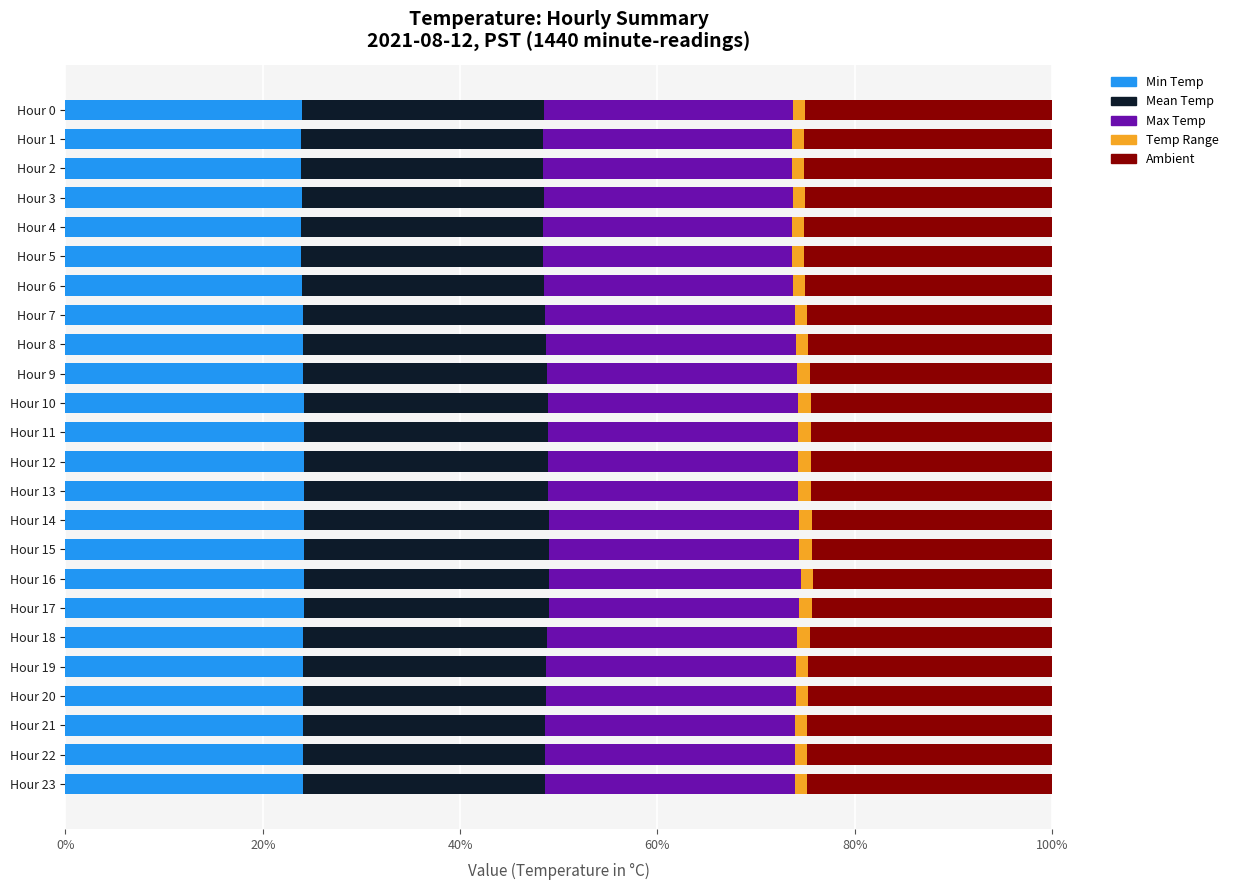

How many bars are there in total?

120